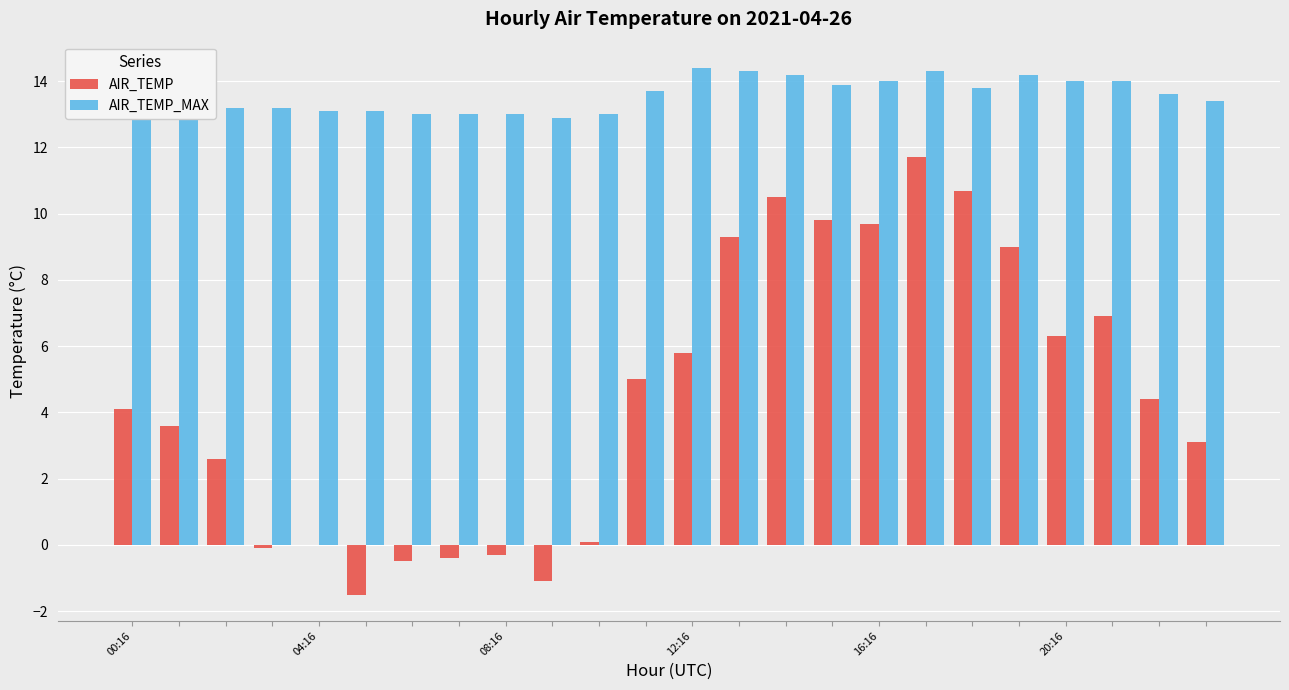

How many values in the AIR_TEMP series exceed 4?

13